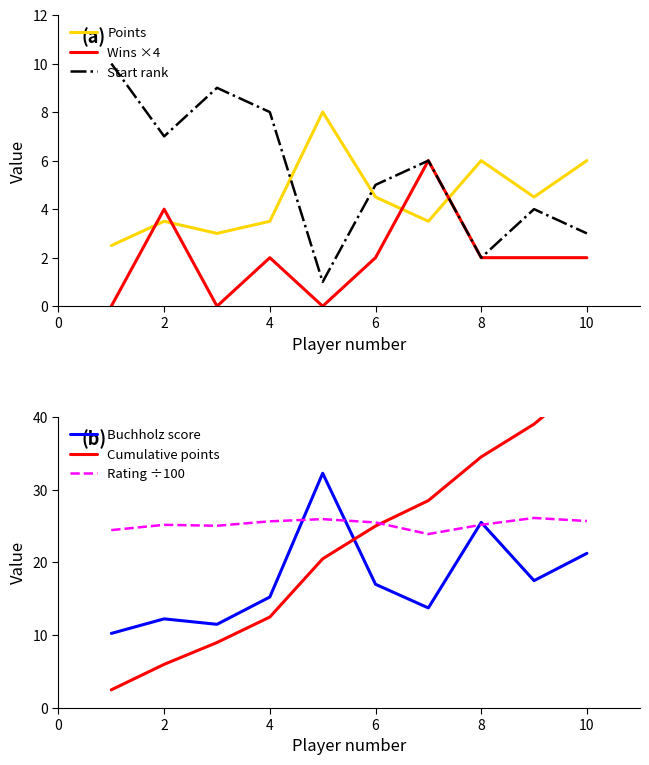

The value of Start rank at 4 is 5.3. True or false?

False